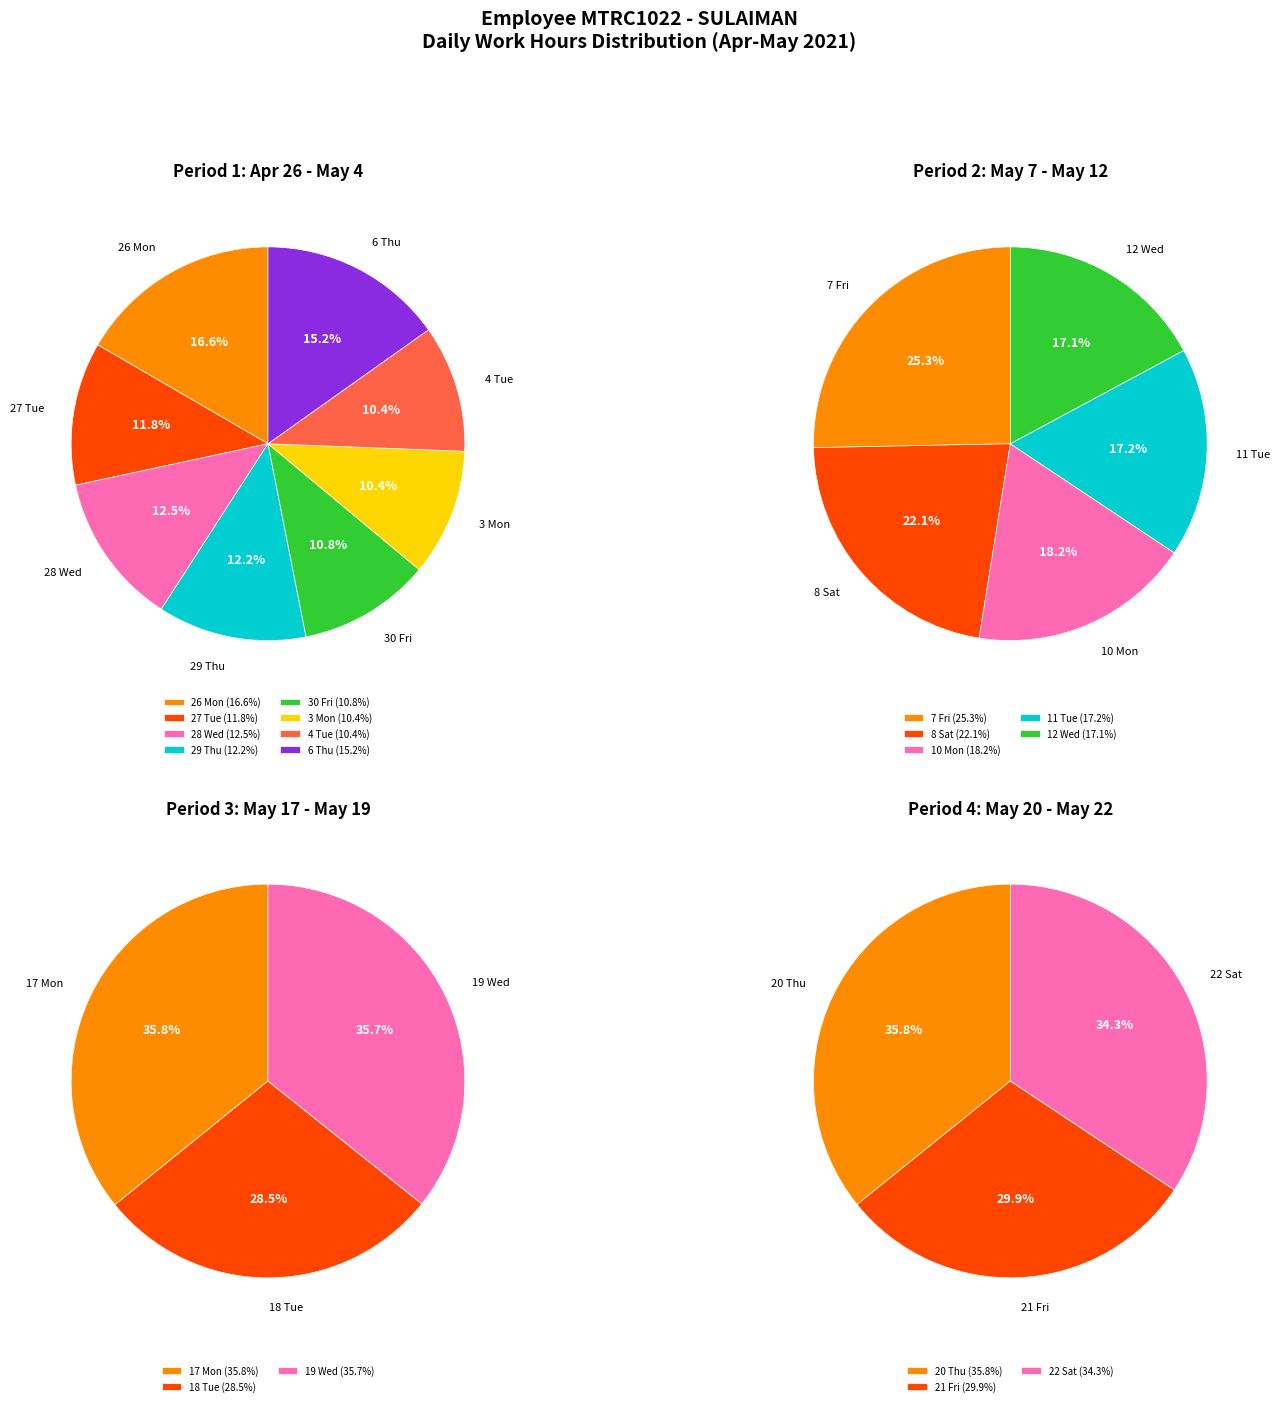

What is the smallest slice in the pie chart?

12 Wed